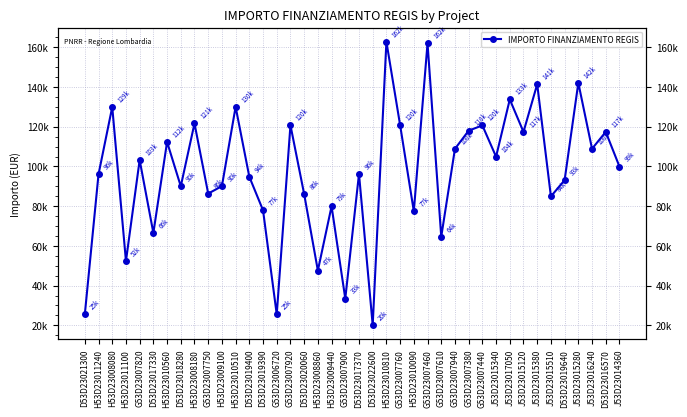

How many distinct data groups are displayed?

1